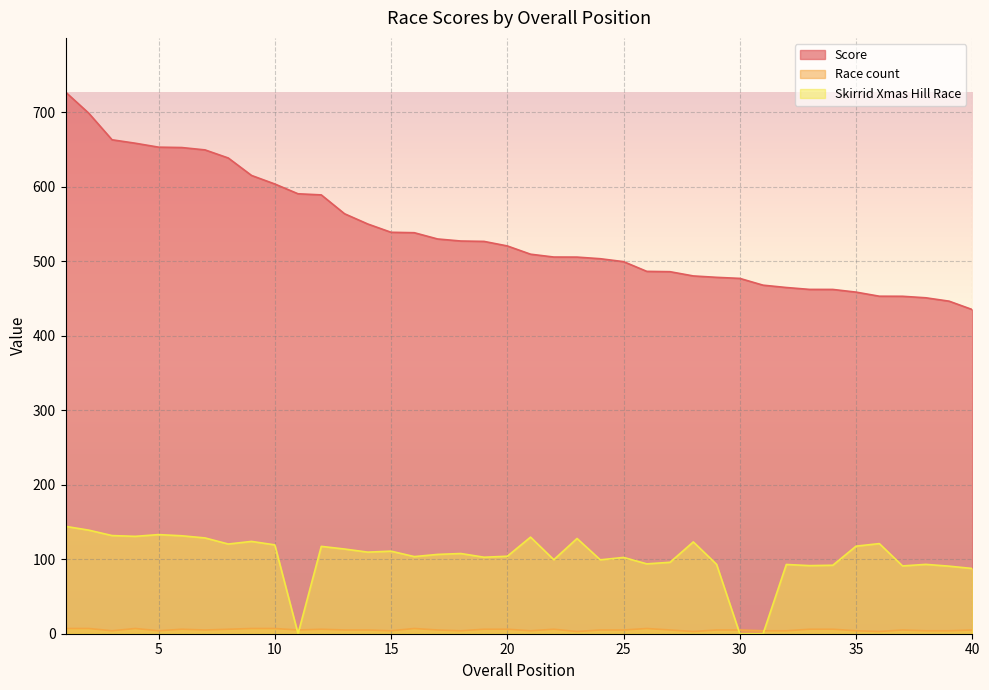

At 28, list the series in order from largest to smallest.

Score, Skirrid Xmas Hill Race, Race count